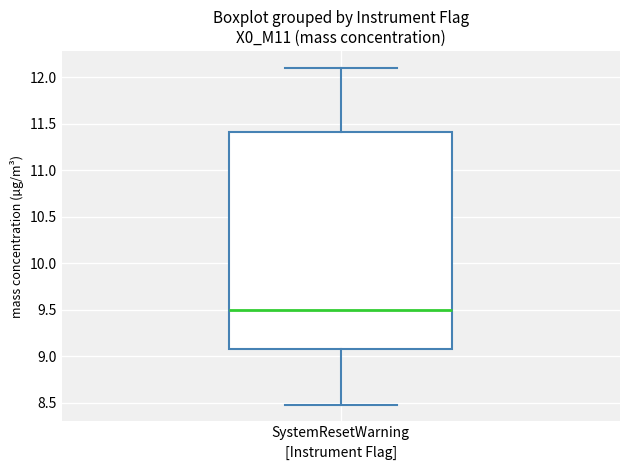

Read this box plot against the y-axis: the position of the median line, the range covered by the box, and the ends of both whiskers. The values are not printed on the chart, so give them approximately, as read against the axis.

median 9.5, box 9.1 to 11.4, whiskers 8.5 to 12.1